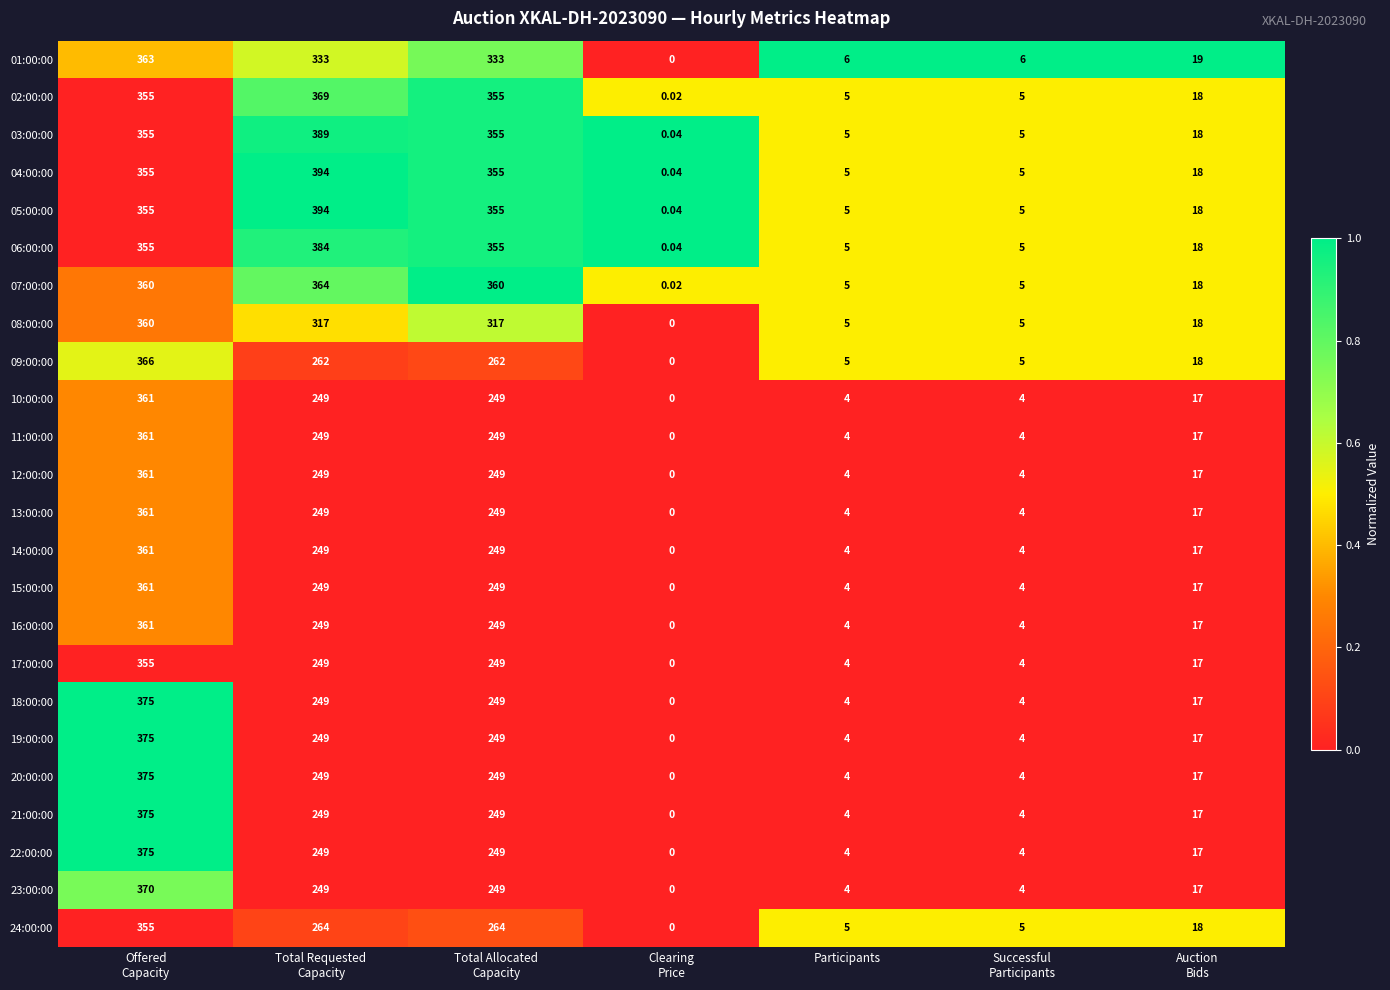

How many series are shown in this chart?

24